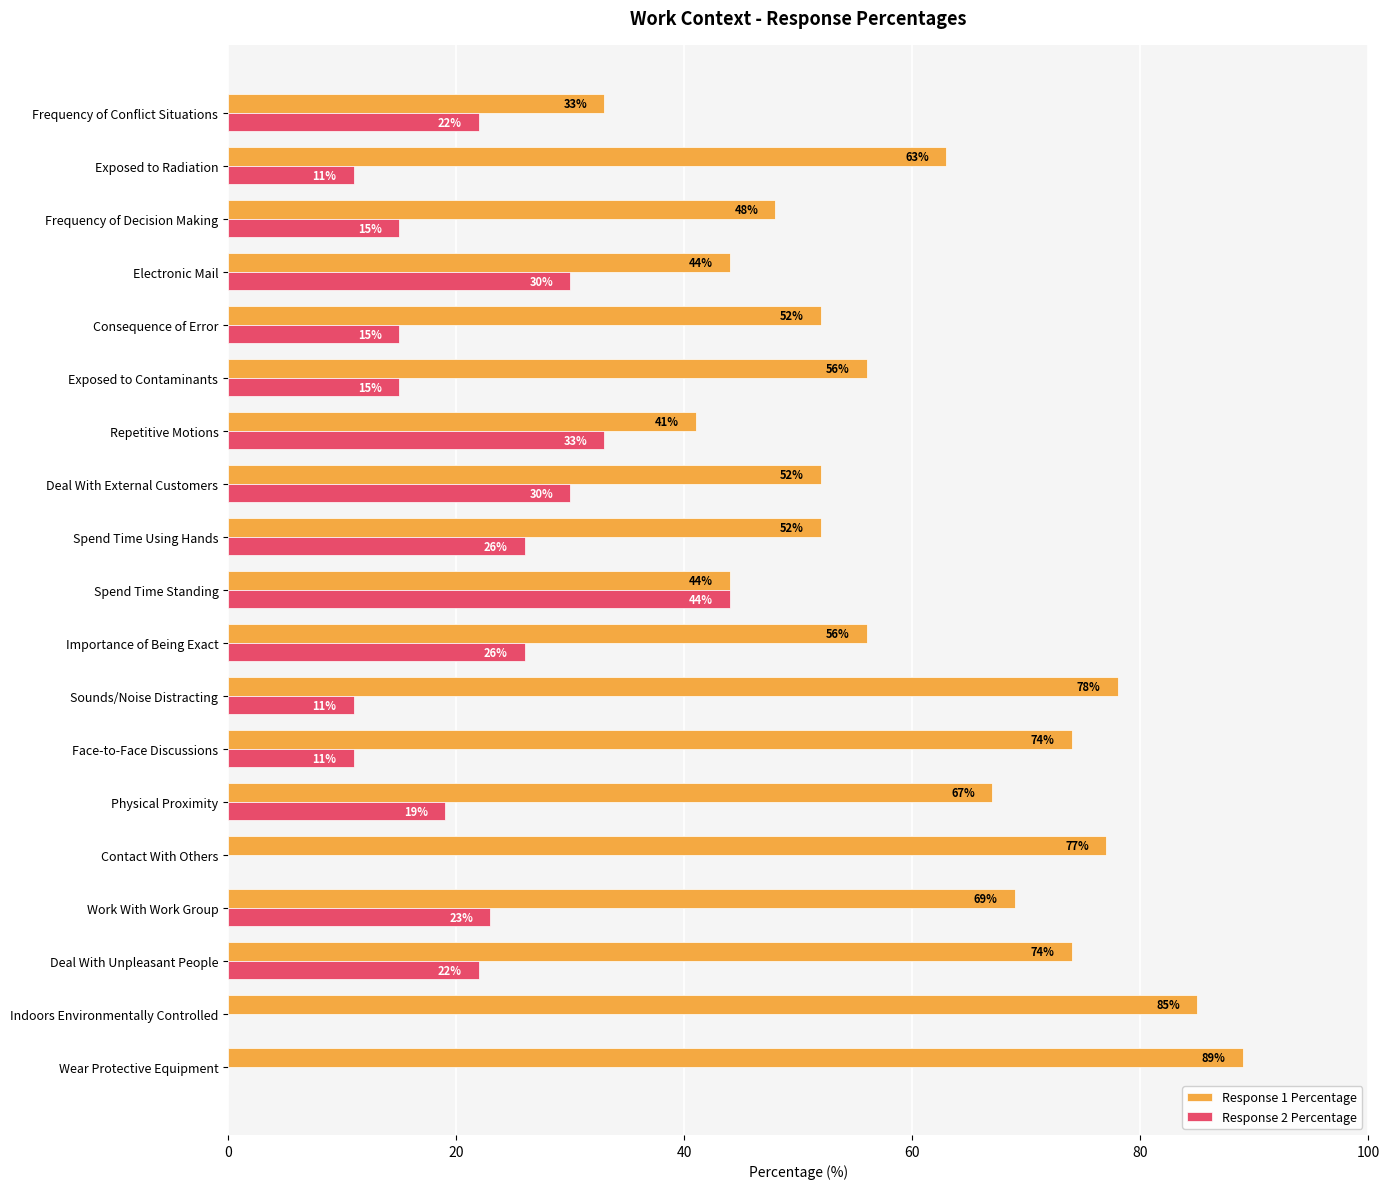

Where is Response 1 Percentage nearest to the value 61?

Exposed to Radiation